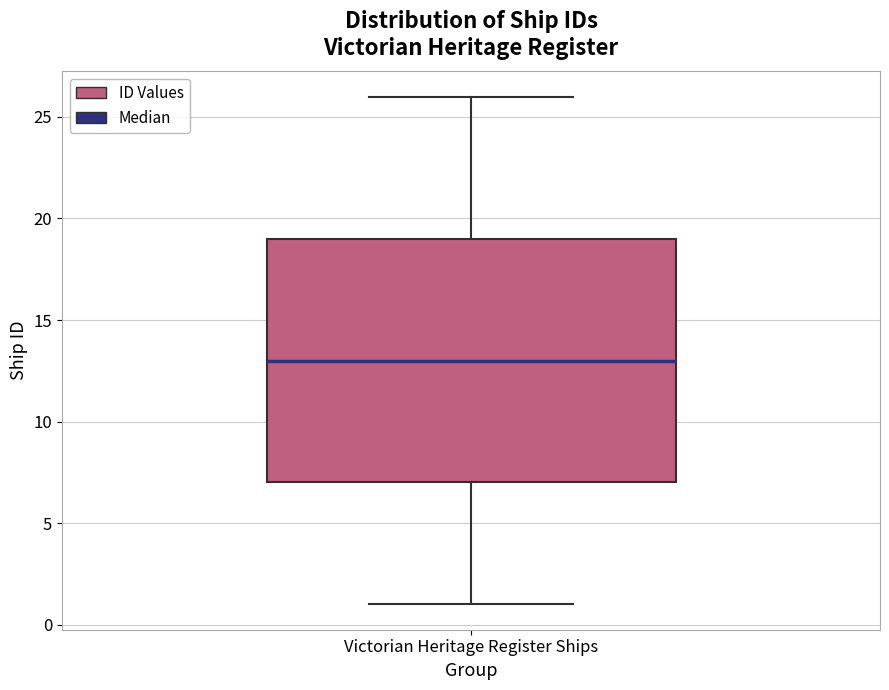

Read this box plot against the y-axis: the position of the median line, the range covered by the box, and the ends of both whiskers. The values are not printed on the chart, so give them approximately, as read against the axis.

median 13, box 7 to 19, whiskers 1 to 26